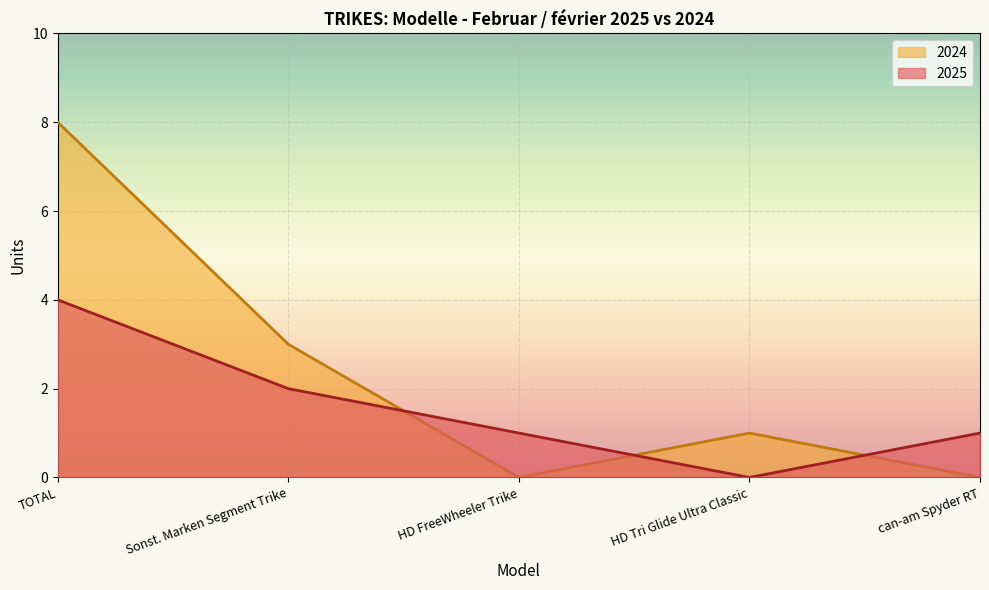

What position from the left is HD FreeWheeler Trike?

3